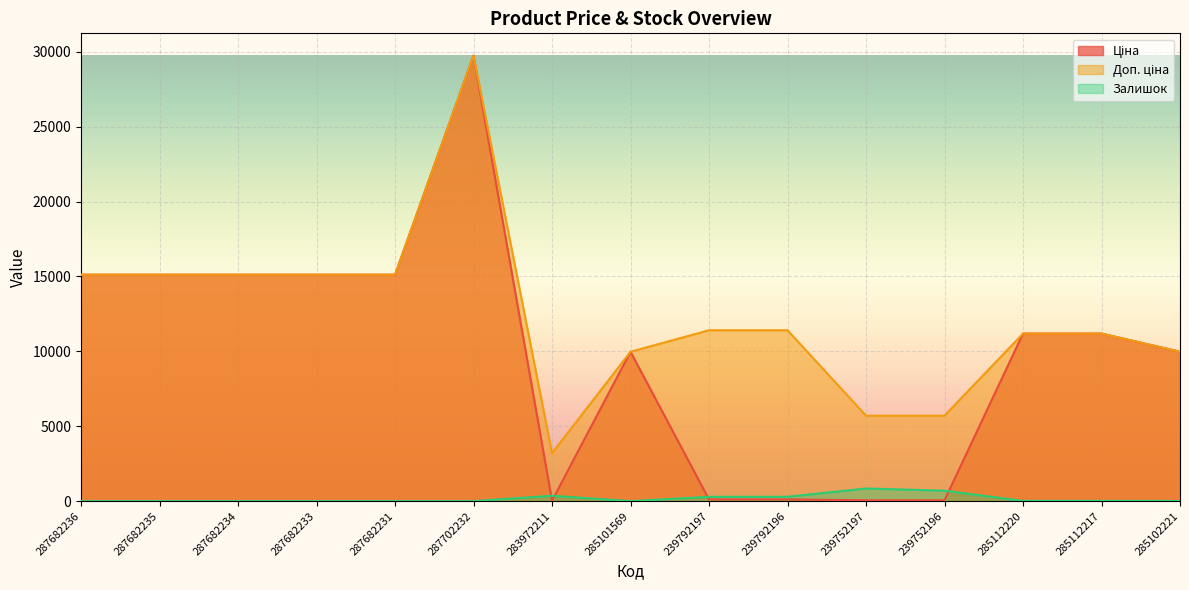

What is the greatest value displayed?

29747.2